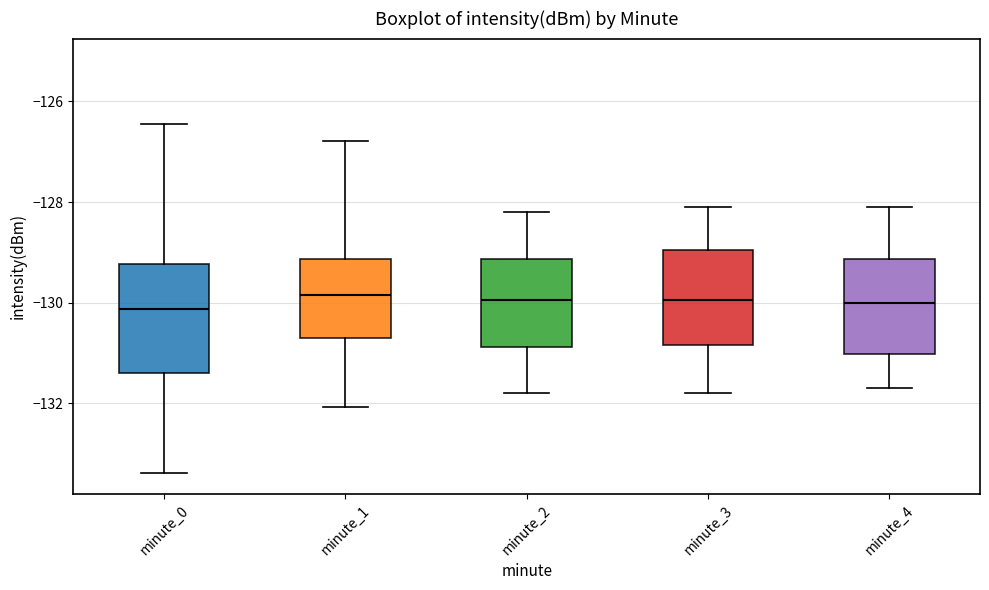

Where is the lower edge of the box for minute_3 on the y-axis? The values are not printed on the chart, so give them approximately, as read against the axis.

-130.8